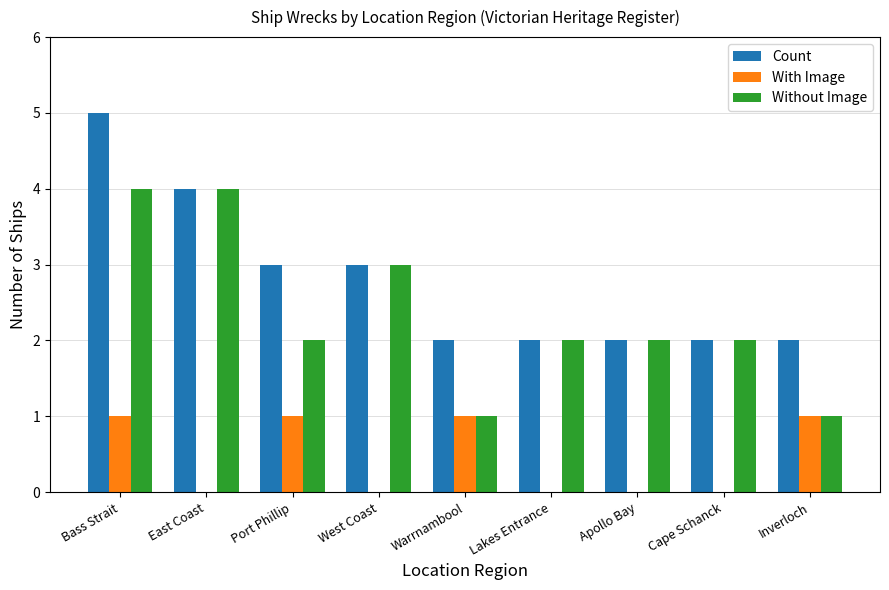

Reading left to right, list all the values displayed in this chart.

Count: 5	4	3	3	2	2	2	2	2
With Image: 1	0	1	0	1	0	0	0	1
Without Image: 4	4	2	3	1	2	2	2	1